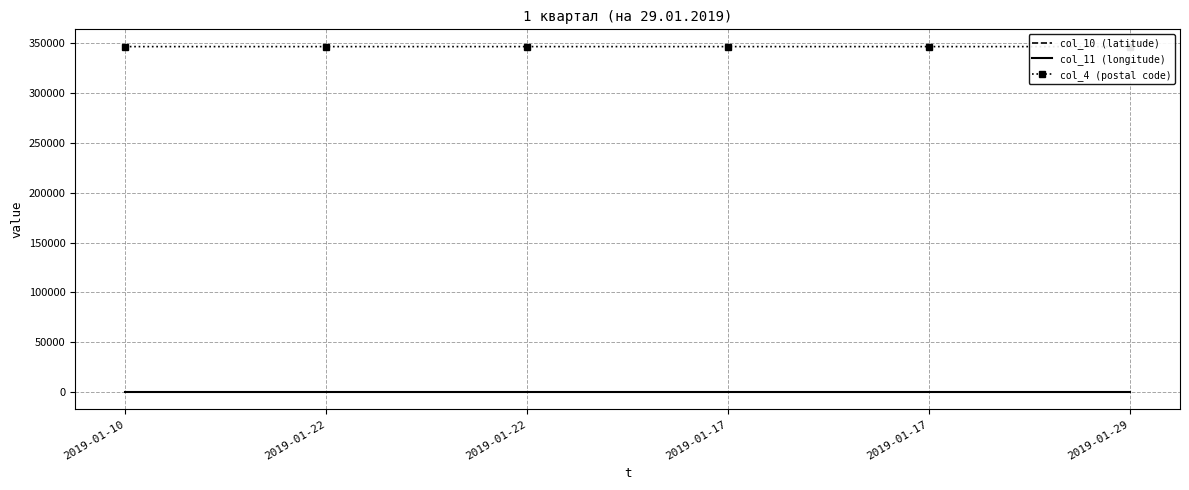

Reading left to right, what are all the values shown in this chart?

col_10 (latitude): 2019-01-10=47.1	2019-01-22=47.1	2019-01-22=47.1	2019-01-17=47.1	2019-01-17=47.1	2019-01-29=47.1
col_11 (longitude): 2019-01-10=39.9	2019-01-22=39.9	2019-01-22=39.9	2019-01-17=39.9	2019-01-17=39.9	2019-01-29=39.9
col_4 (postal code): 2019-01-10=346705.0	2019-01-22=346705.0	2019-01-22=346707.0	2019-01-17=346707.0	2019-01-17=346707.0	2019-01-29=346705.0